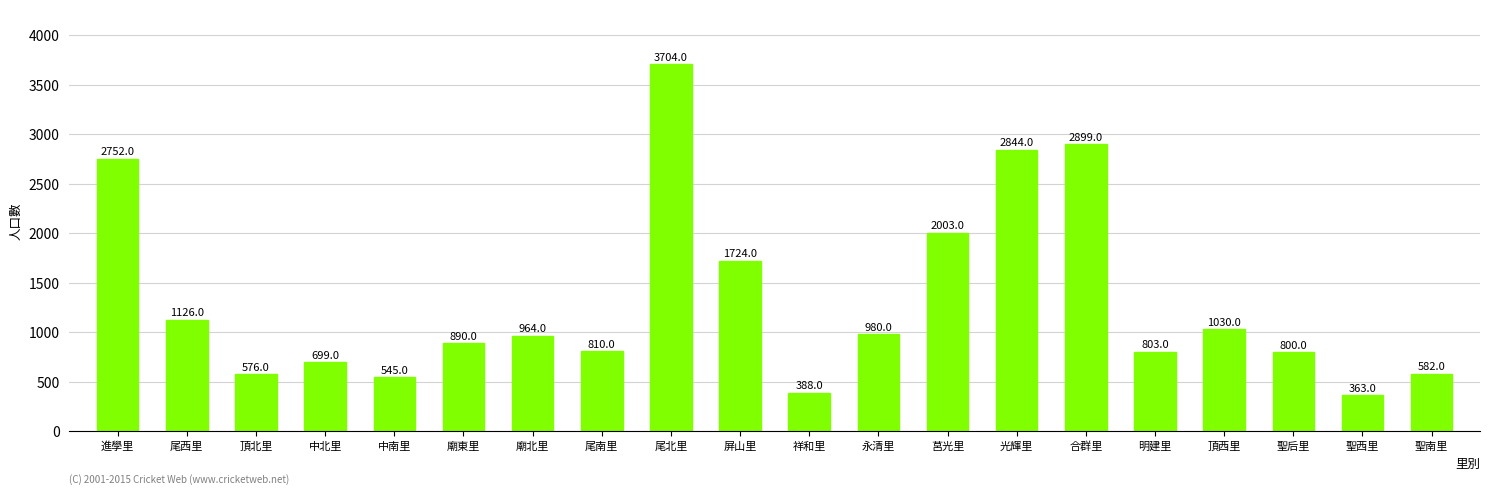

What is the change in value from 中北里 to 中南里?

-154